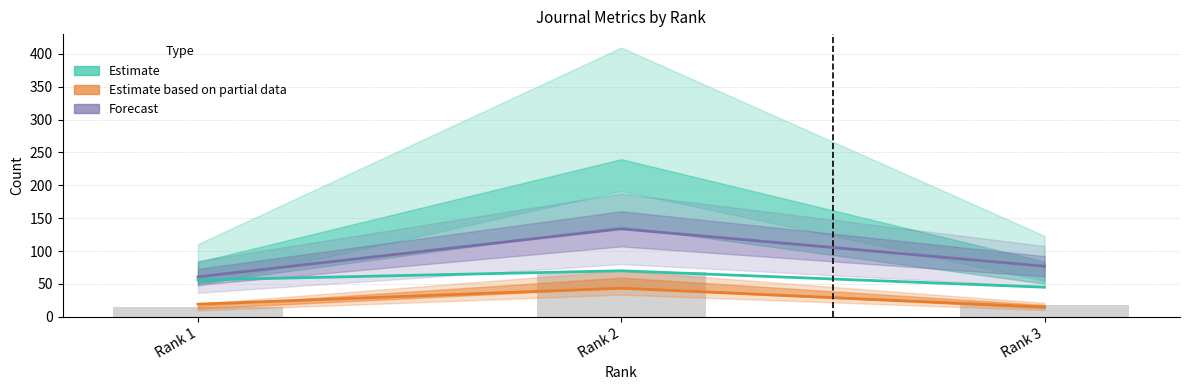

At which category does the chart reach its minimum across all series?

Rank 3